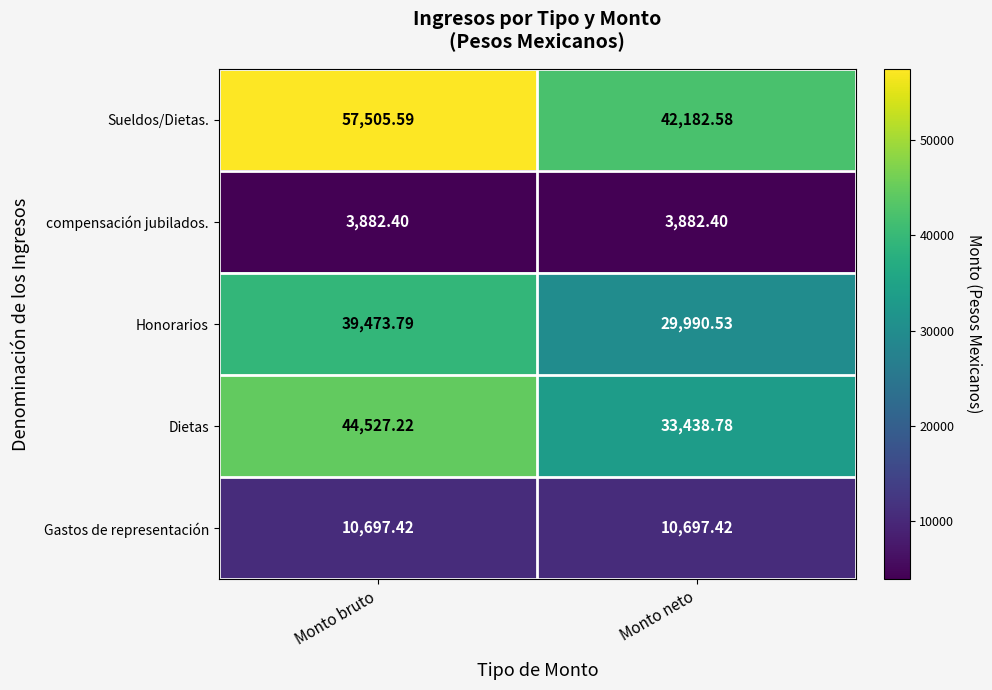

Which series has the largest total across all categories?

Sueldos/Dietas.